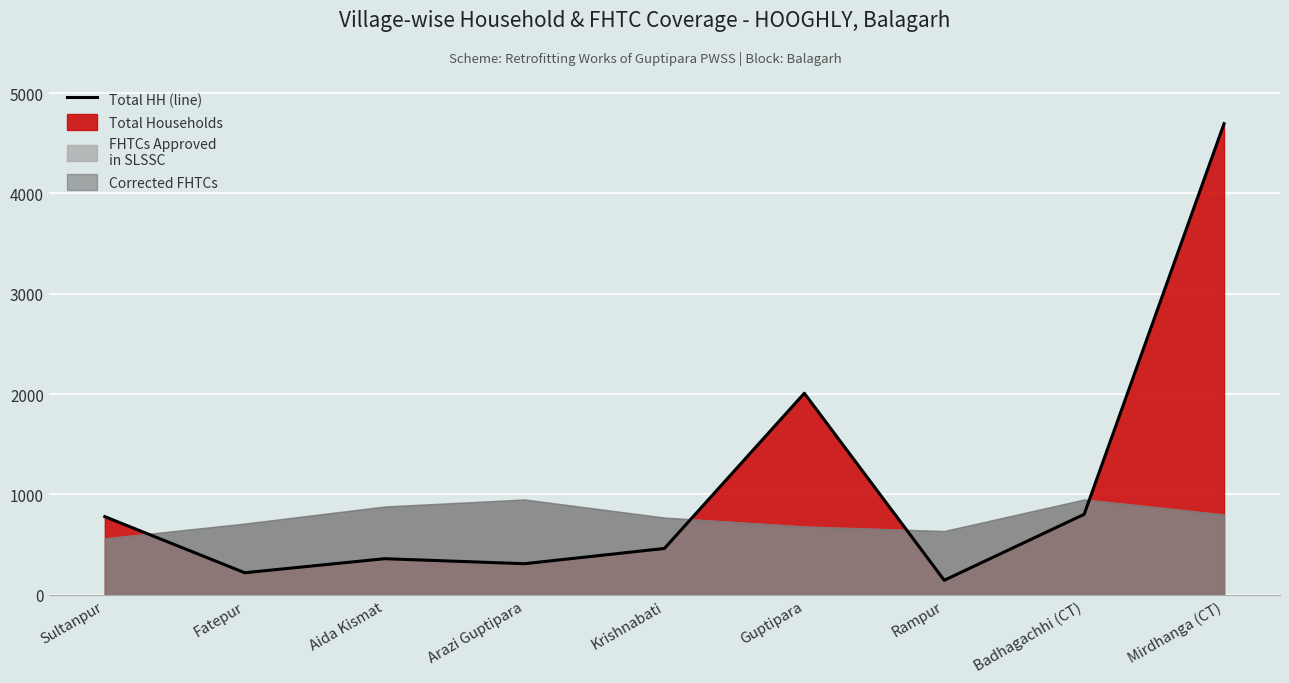

True or false: the data shows 779 at Sultanpur.

True